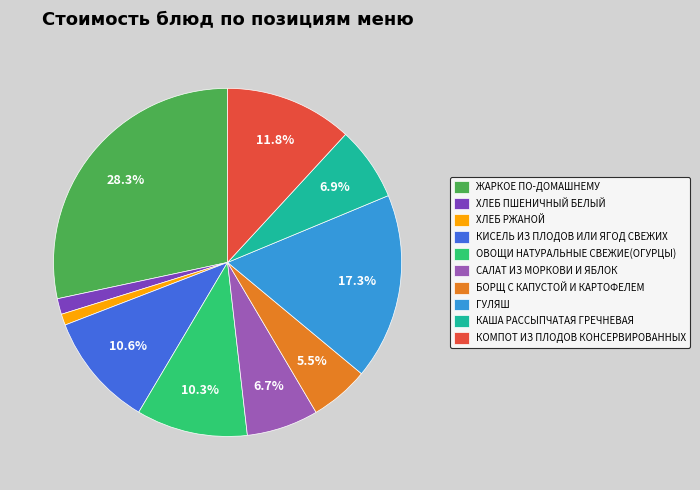

How many slices are in this pie chart?

10